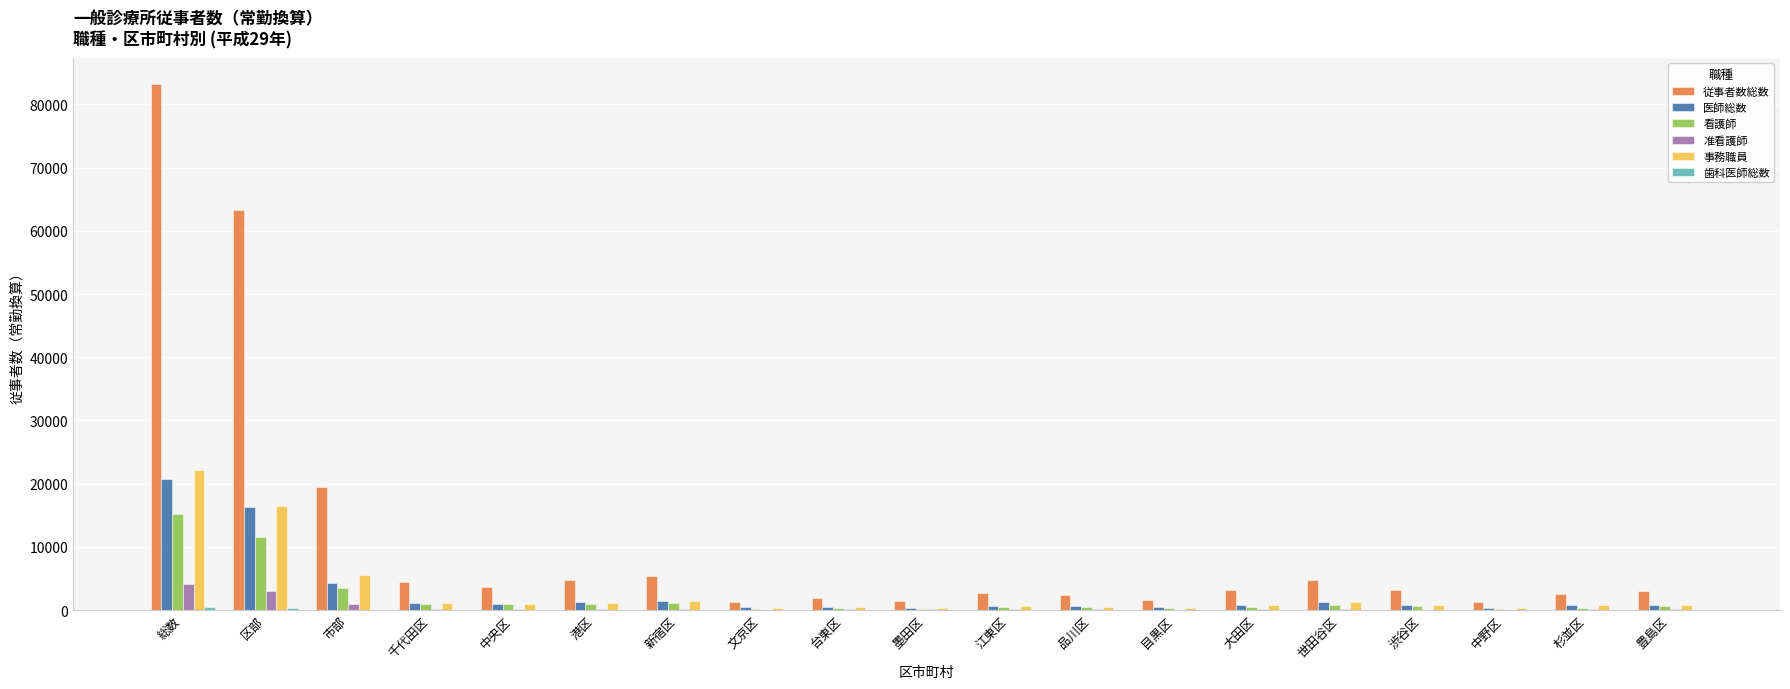

Which series has the largest total across all categories?

従事者数総数